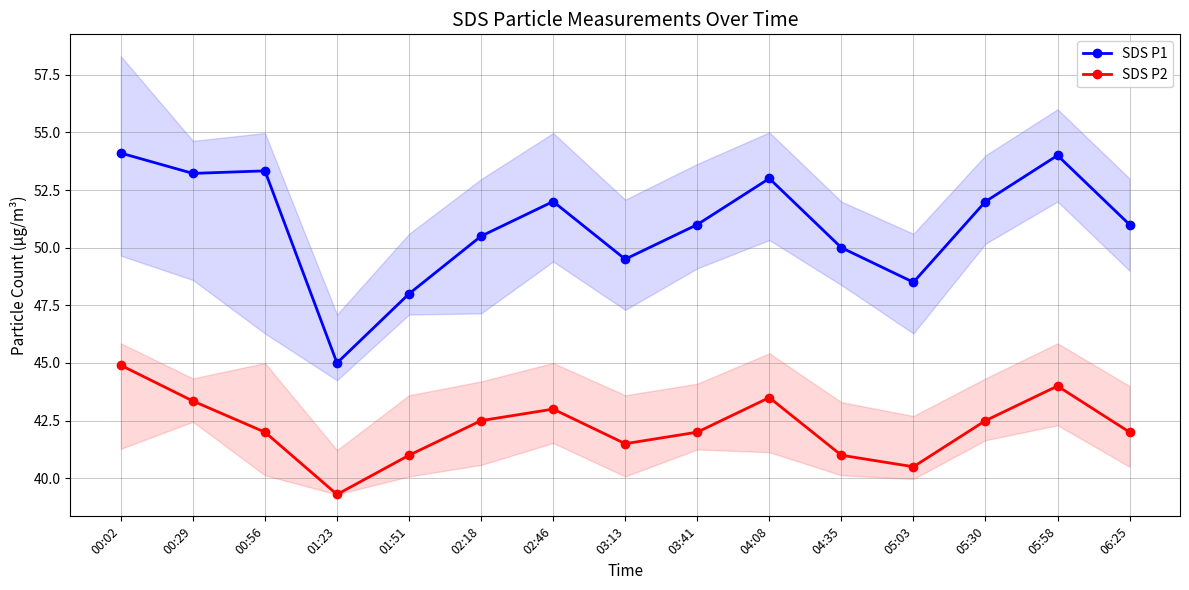

At which label does SDS P1 first exceed 51?

00:02